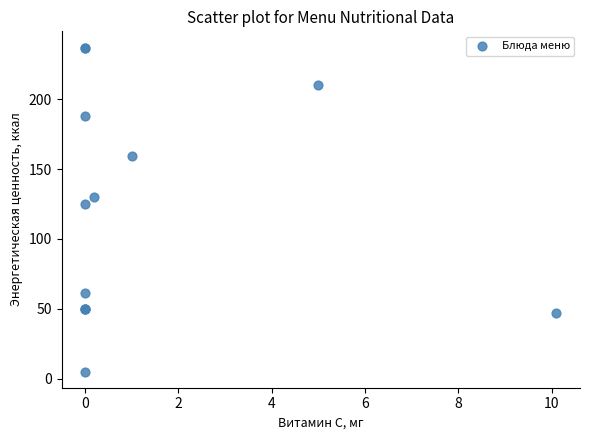

What Y value in the scatter plot is closest to 121?

125.0